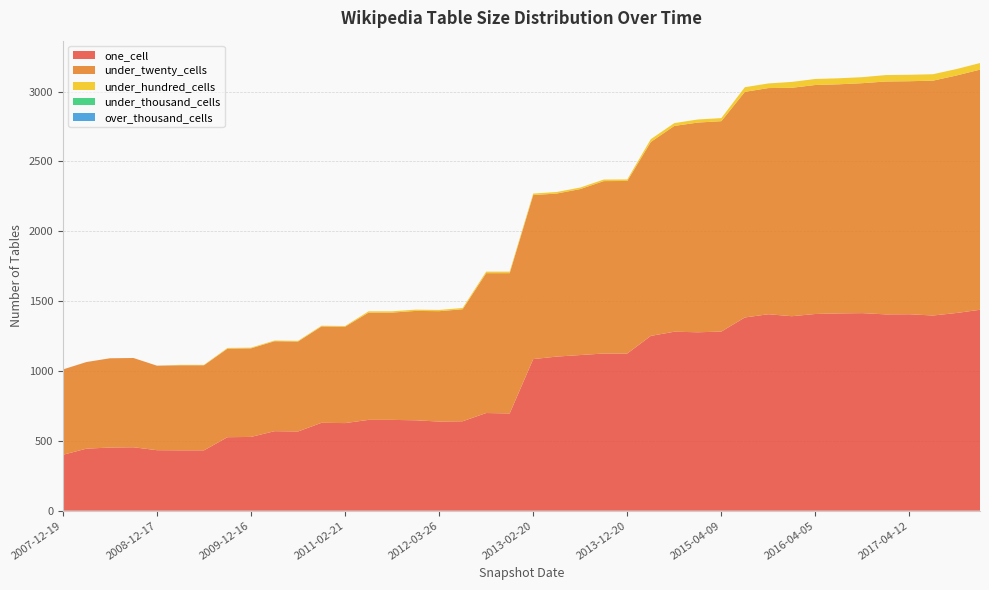

Reading left to right, transcribe all the data shown in this chart.

one_cell: 400	444	452	454	433	432	432	526	528	569	567	629	627	650	650	647	638	640	699	696	1085	1103	1114	1125	1125	1251	1281	1277	1282	1383	1406	1392	1408	1412	1414	1405	1406	1397	1415	1438
under_twenty_cells: 611	620	639	639	605	609	609	634	634	644	644	690	690	768	768	783	790	802	1001	1004	1174	1167	1188	1234	1235	1388	1473	1501	1506	1615	1619	1635	1639	1640	1646	1667	1668	1681	1700	1719
under_hundred_cells: 0	0	0	0	0	3	3	5	5	5	5	5	5	9	9	9	9	9	11	11	11	11	11	11	11	20	20	22	22	33	33	42	43	43	43	46	46	46	46	47
under_thousand_cells: 0	0	0	0	0	0	0	0	0	0	0	0	0	0	0	0	0	0	0	0	0	0	0	0	0	0	0	0	0	0	0	0	0	0	0	0	0	0	0	0
over_thousand_cells: 0	0	0	0	0	0	0	0	0	0	0	0	0	0	0	0	0	0	0	0	0	0	0	0	0	0	0	0	0	0	0	0	0	0	0	0	0	0	0	0